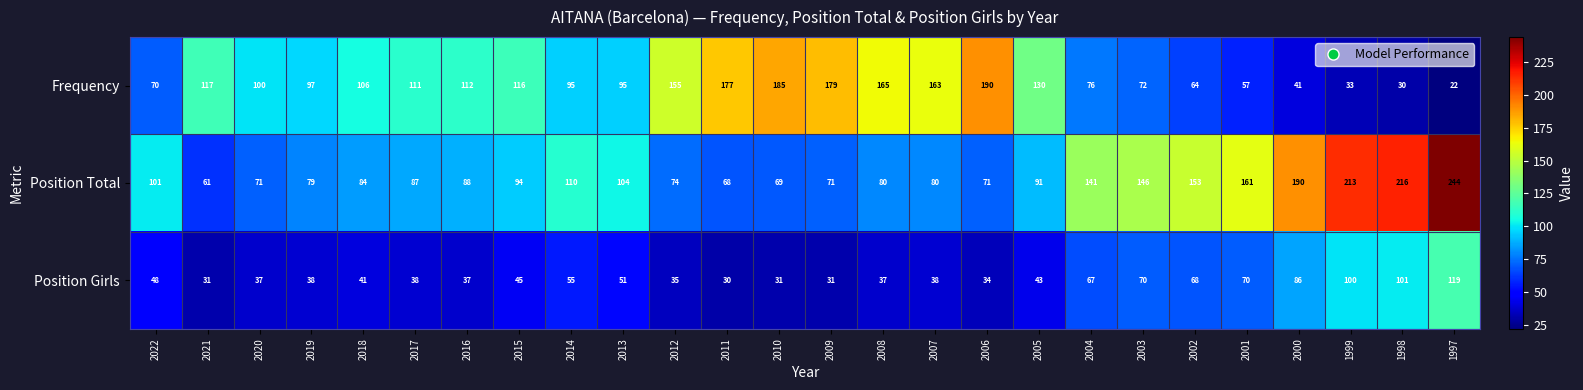

True or false: Frequency has a value of 189 at 2018.

False